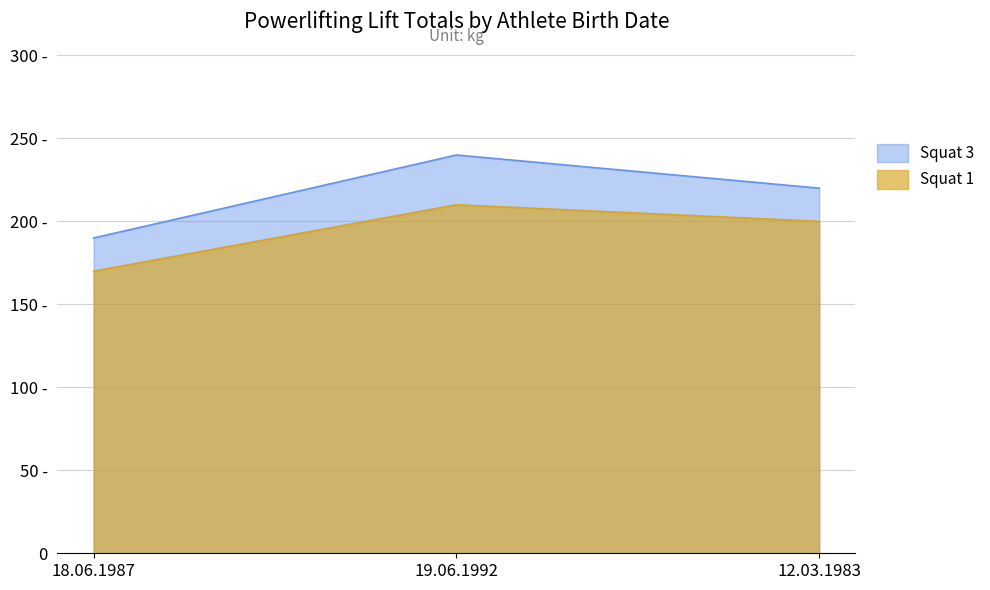

Reading left to right, list all the values displayed in this chart.

Squat 3: 190	240	220
Squat 1: 170	210	200